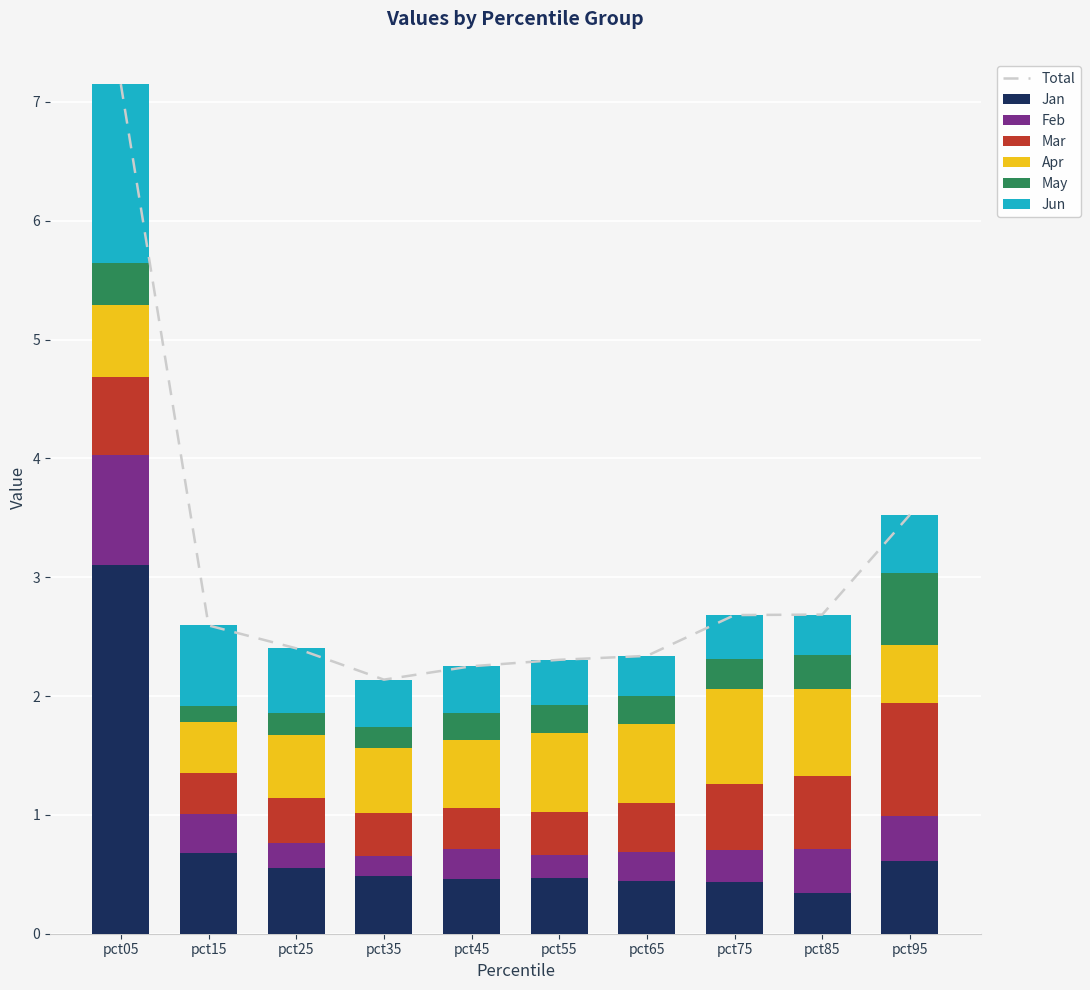

What is the smallest value displayed?

0.1